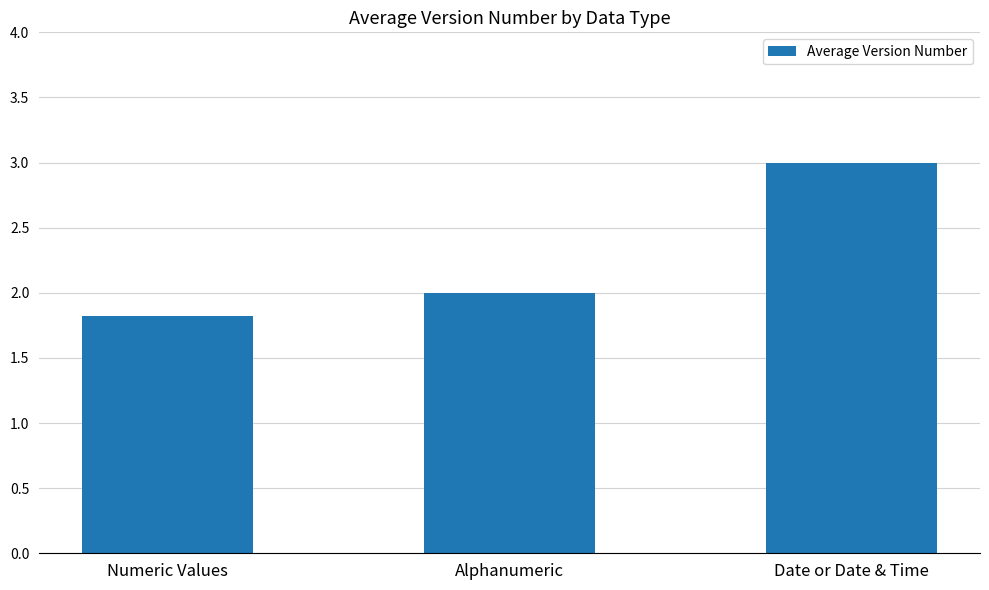

True or false: the data shows 0.9 at Alphanumeric.

False